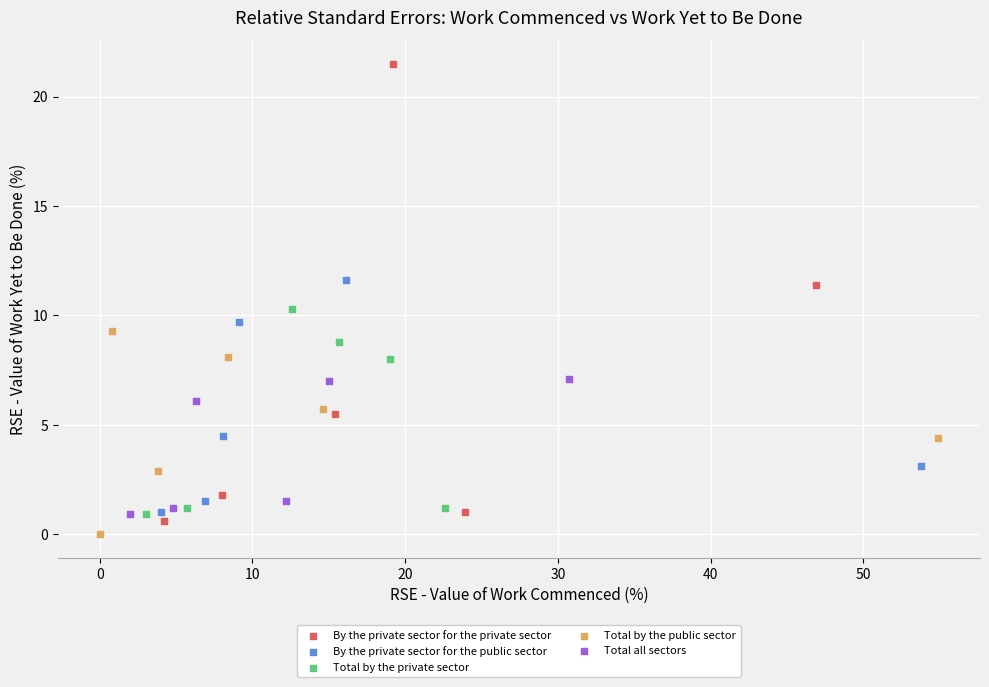

Which series contains the lowest Y value?

Total by the public sector